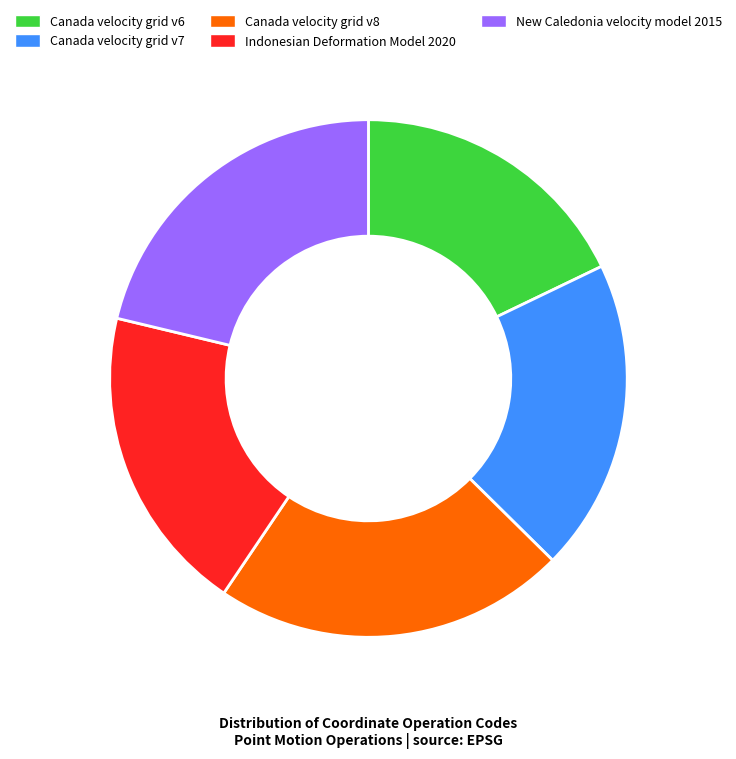

Which has a higher value, Canada velocity grid v8 or New Caledonia velocity model 2015?

Canada velocity grid v8